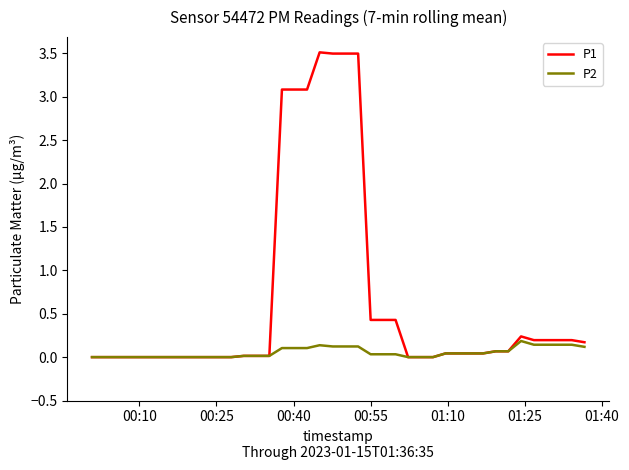

What is the greatest value displayed?

3.5